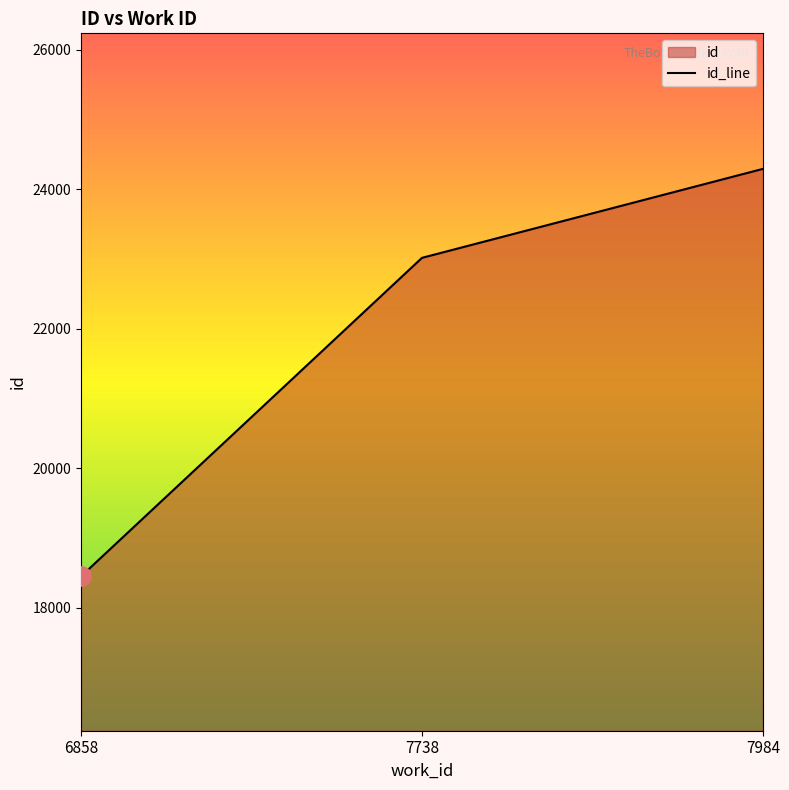

True or false: the data shows 18452 at 6858.

True